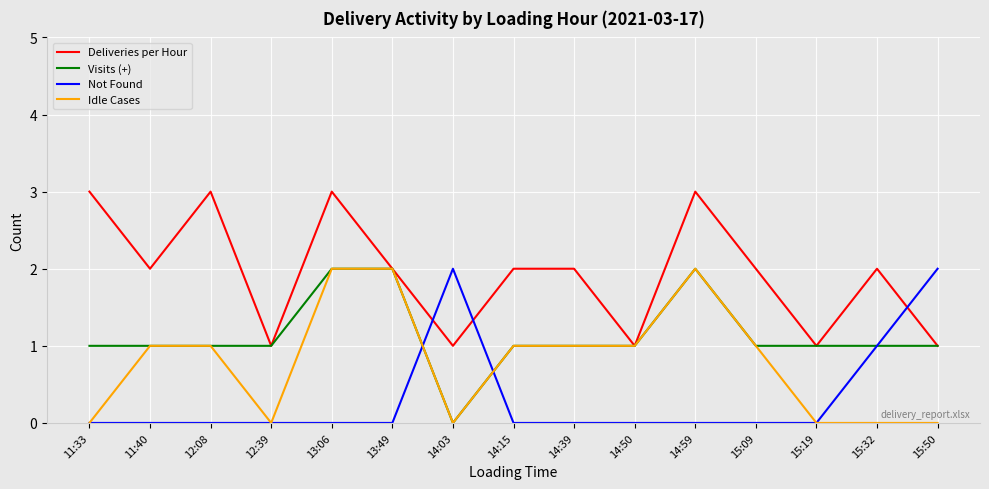

Is it true that Idle Cases equals 2 at 14:50?

False